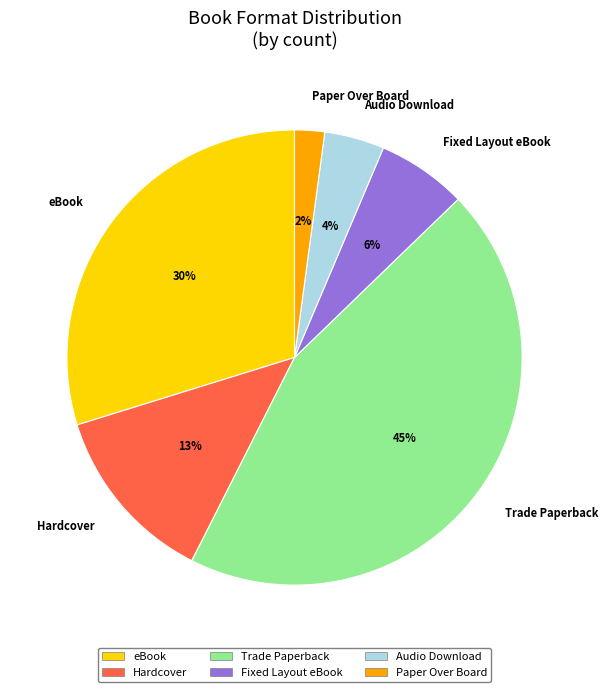

How many segments does this pie chart have?

6